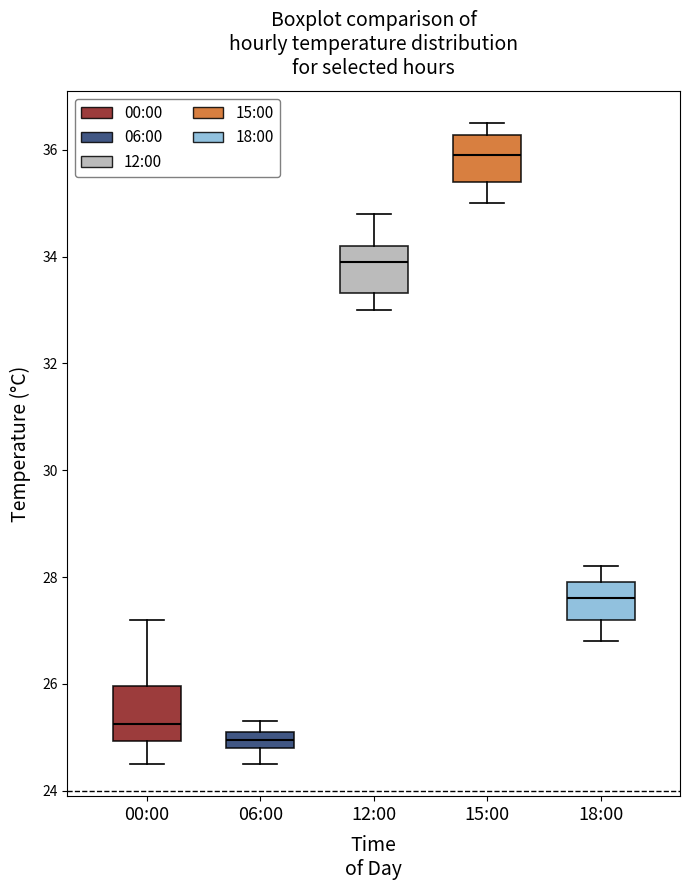

Reading left to right, transcribe this box plot: for each box, give where its median line is, the range the box spans, and where its two whiskers end, as read against the y-axis. The values are not printed on the chart, so give them approximately, as read against the axis.

00:00: median 25.2, box 25.0 to 26.0, whiskers 24.6 to 27.2
06:00: median 25.0, box 24.8 to 25.2, whiskers 24.6 to 25.4
12:00: median 34.0, box 33.4 to 34.2, whiskers 33.0 to 34.8
15:00: median 36.0, box 35.4 to 36.2, whiskers 35.0 to 36.6
18:00: median 27.6, box 27.2 to 28.0, whiskers 26.8 to 28.2